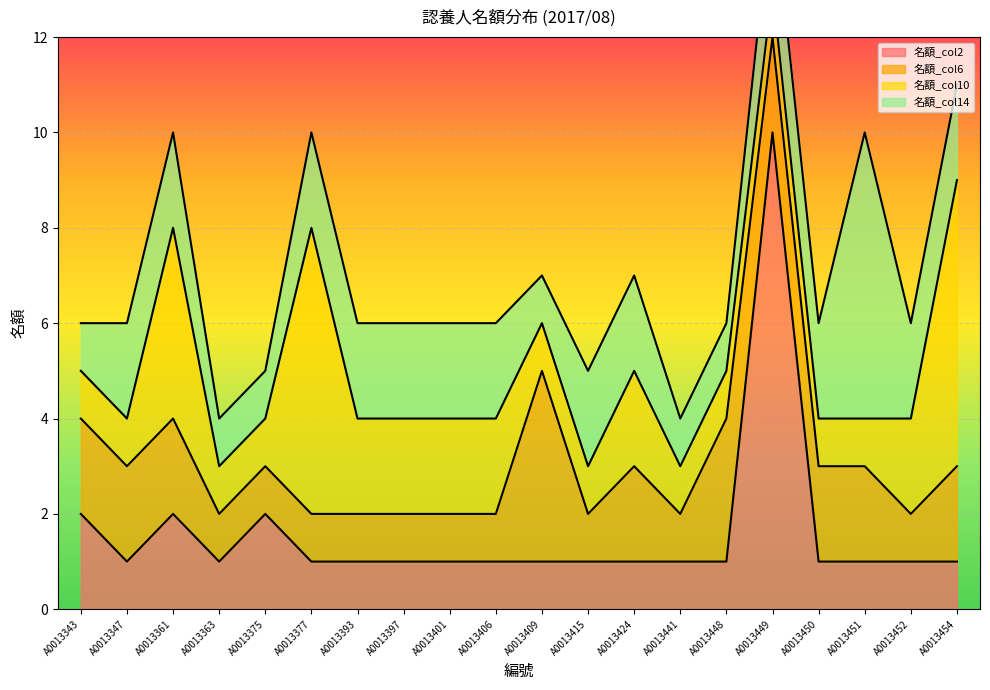

Count the 名額_col10 values in the range 1 to 2.

17